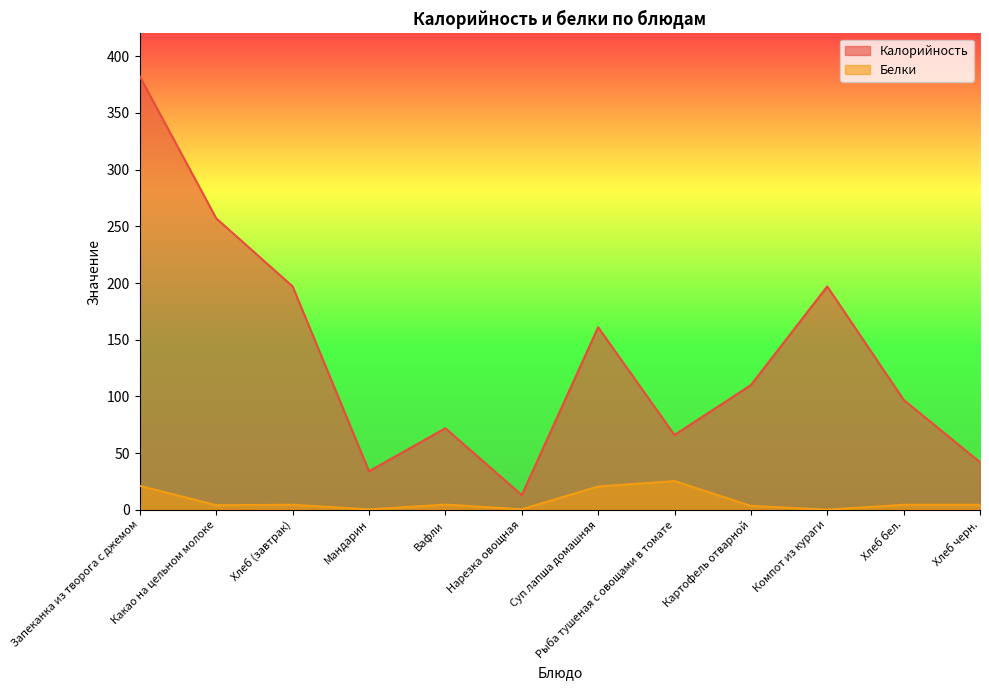

Which label corresponds to the largest value in the chart?

Запеканка из творога с джемом